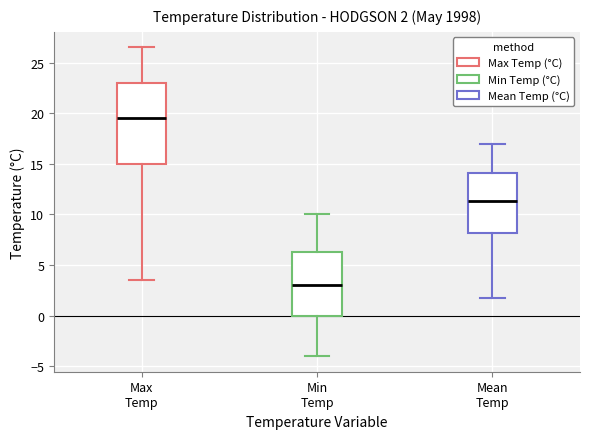

Which box has the highest median line?

Max Temp